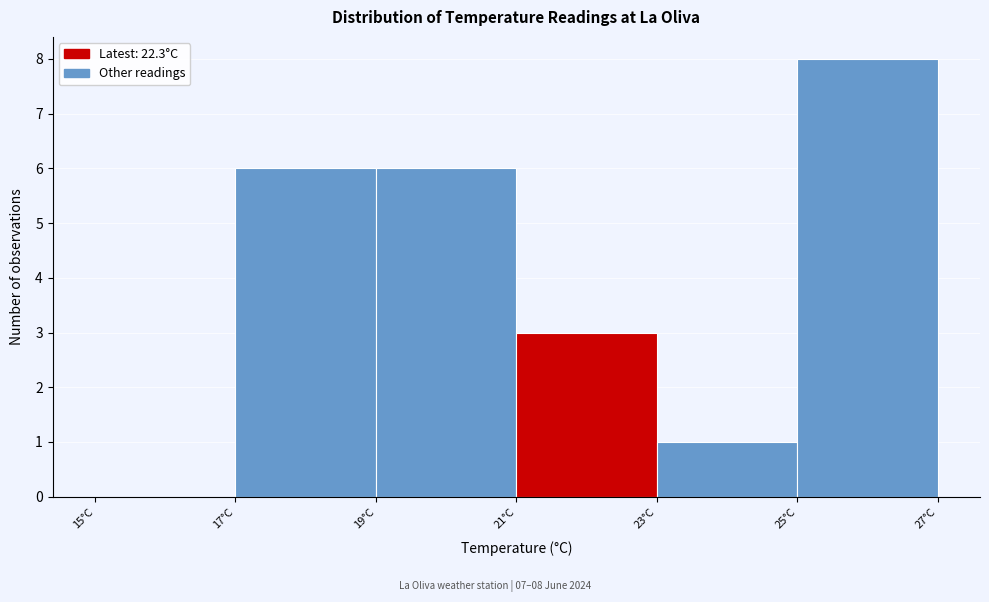

Which range on the x-axis has the tallest bar?

25 to 27